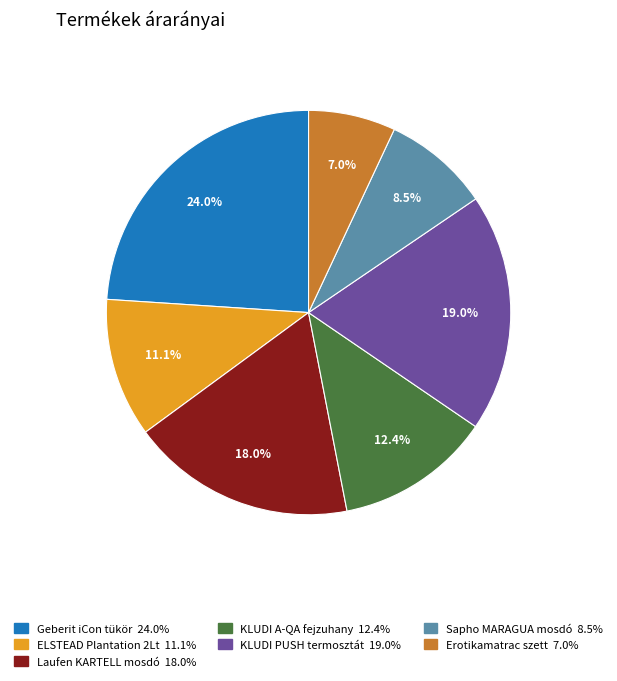

True or false: Geberit iCon tükör accounts for 24% of the total.

True